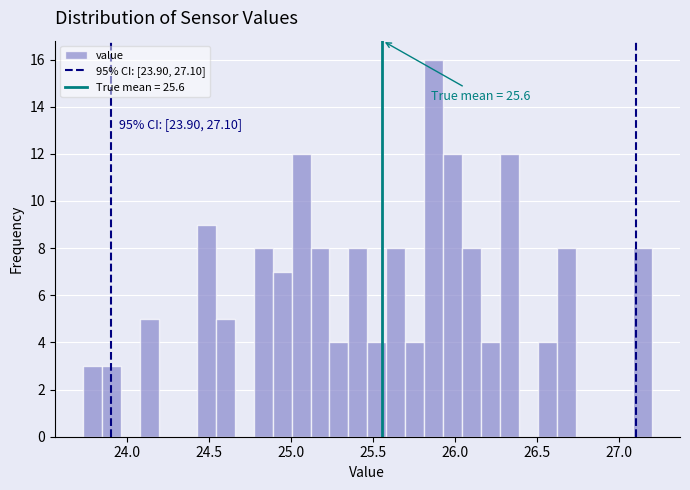

Read against the x-axis, roughly where is the centre of the tallest bar?

25.85